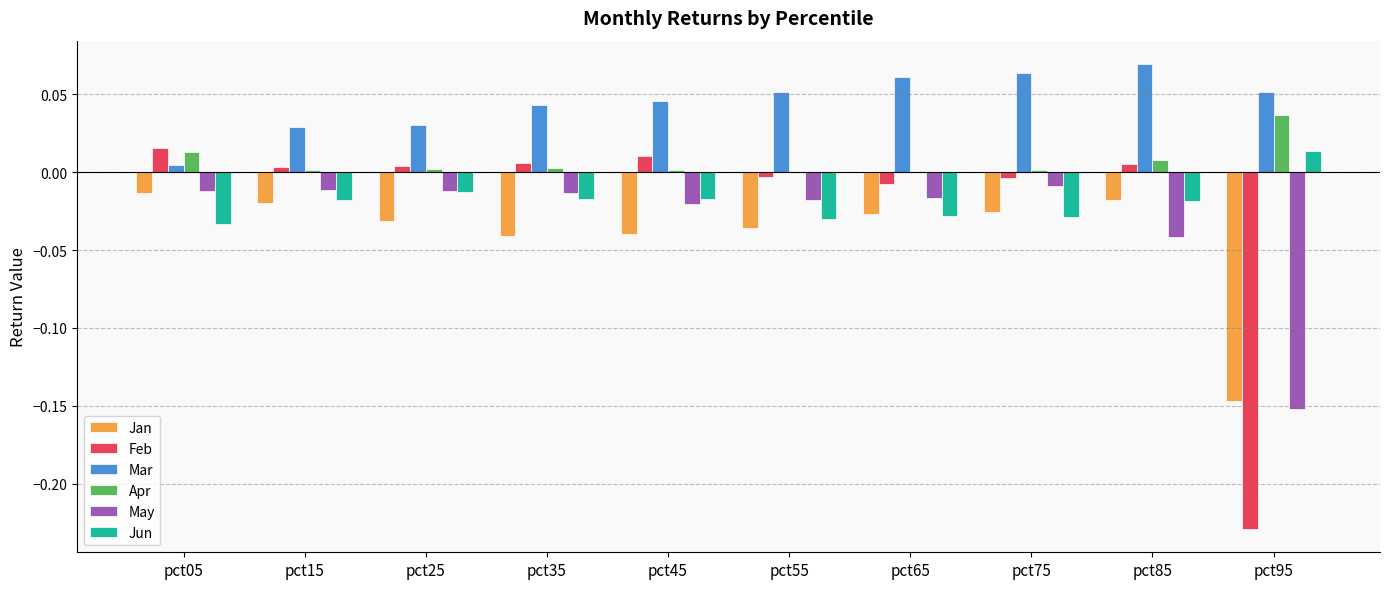

What is the sum of all May values?

-0.3